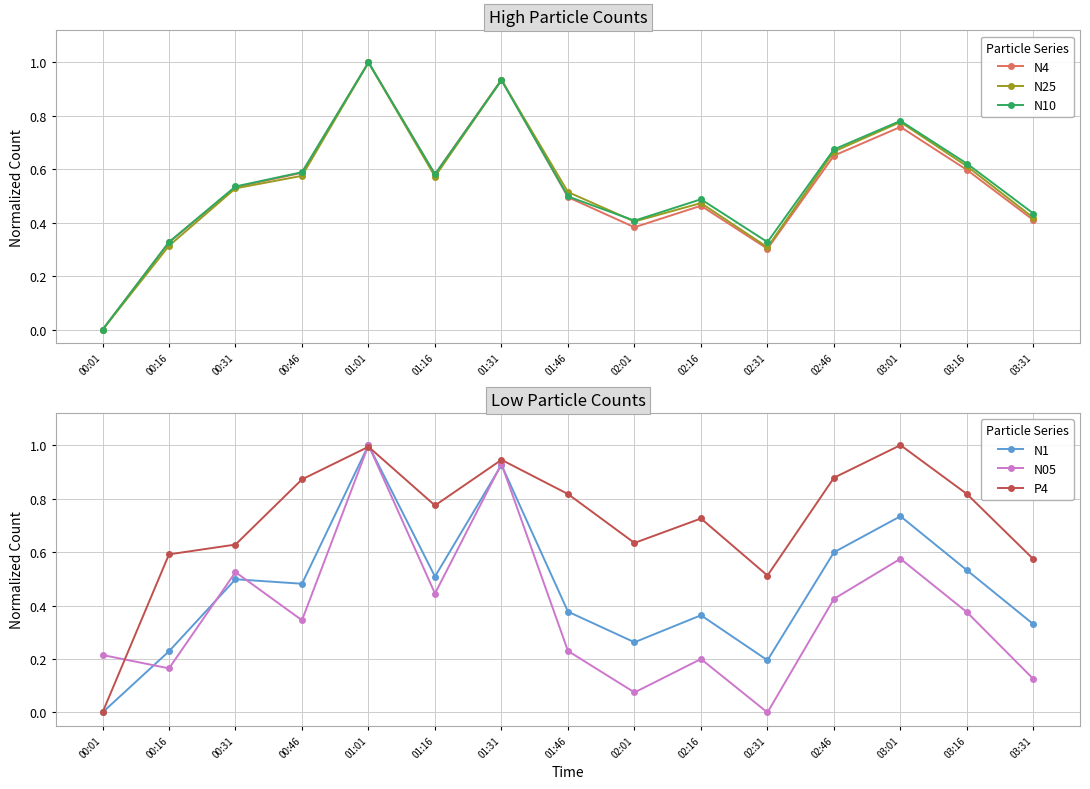

At which category does N10 reach its first local valley?

01:16